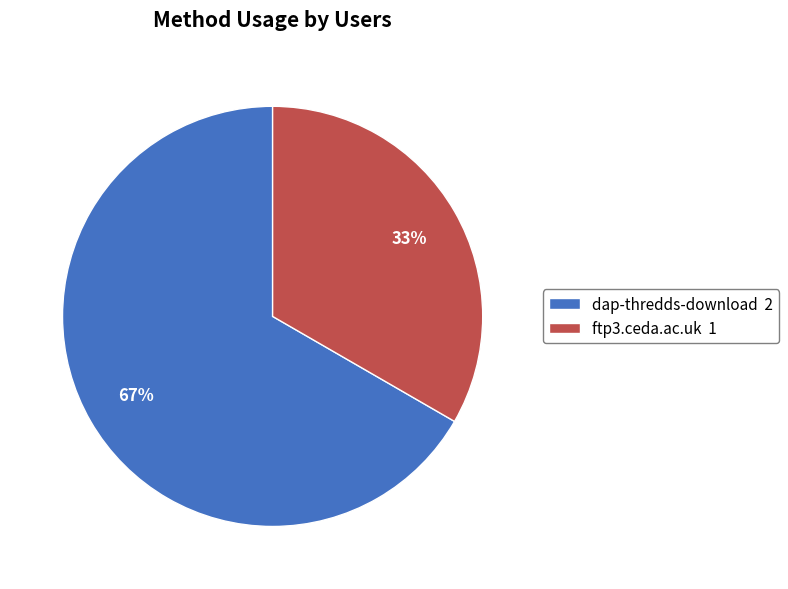

Do dap-thredds-download 2 and ftp3.ceda.ac.uk 1 together represent more than half of the pie?

Yes